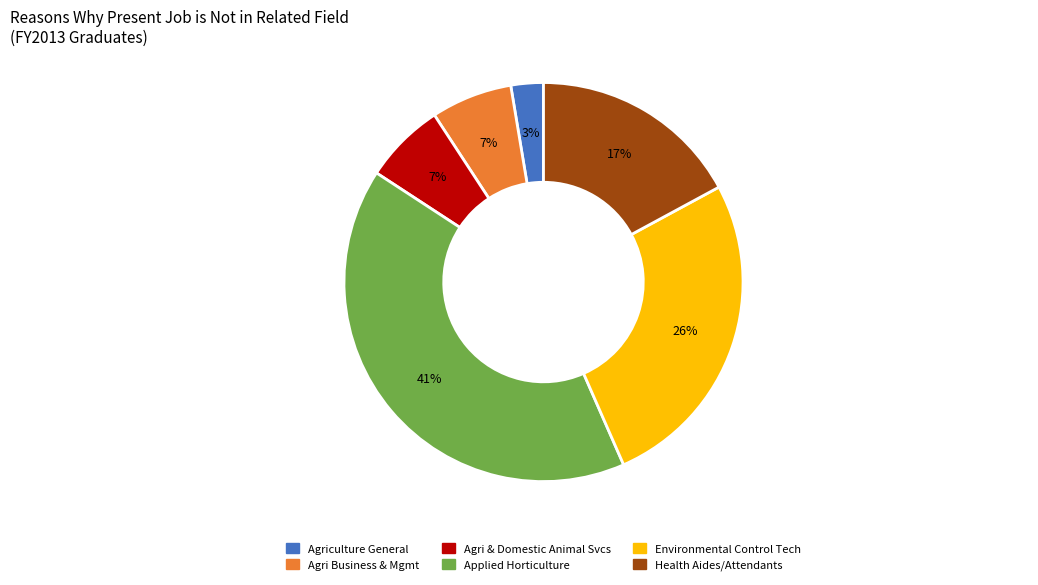

How many segments does this pie chart have?

6